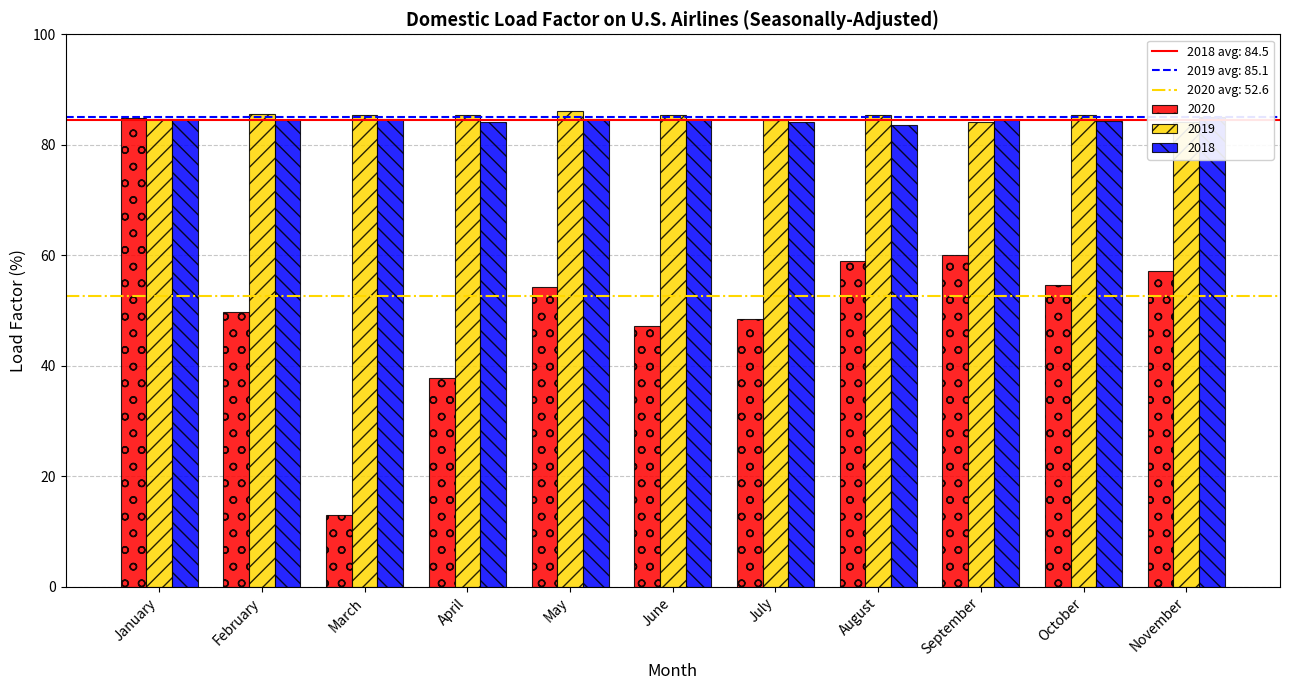

At which category does the chart reach its peak across all series?

May